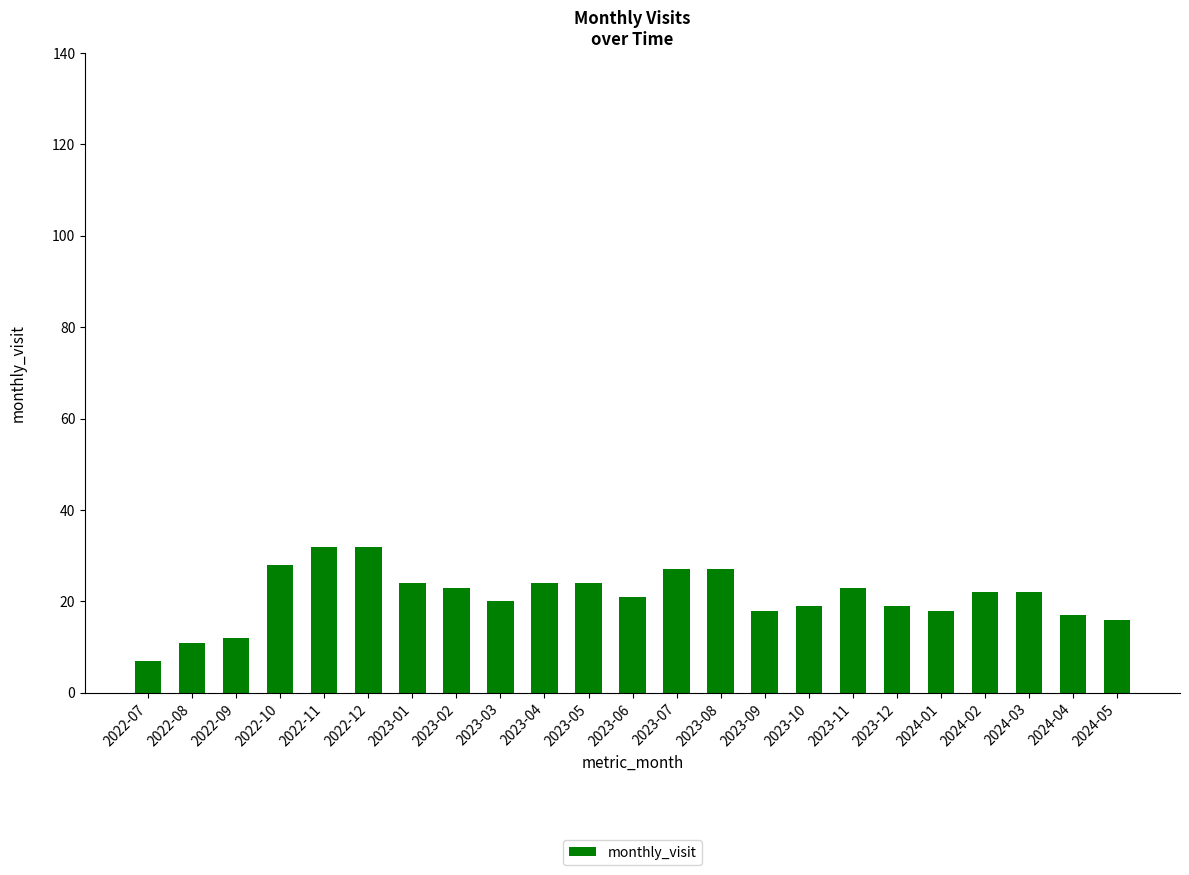

What is the difference between the values at 2022-11 and 2024-05?

16